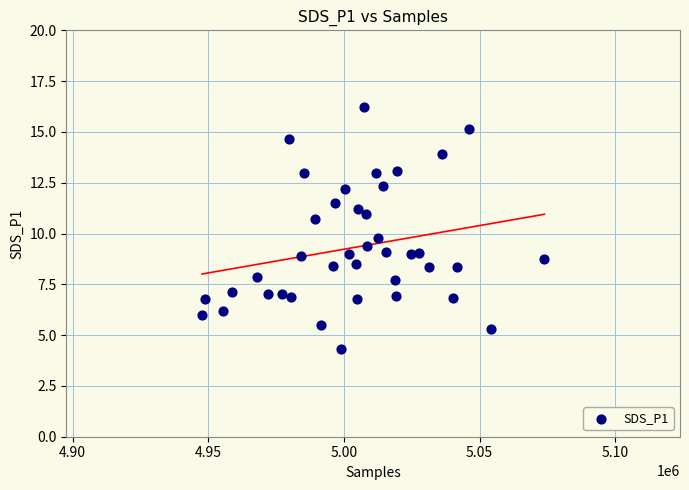

What is the range of X values (max minus min)?

126227.0